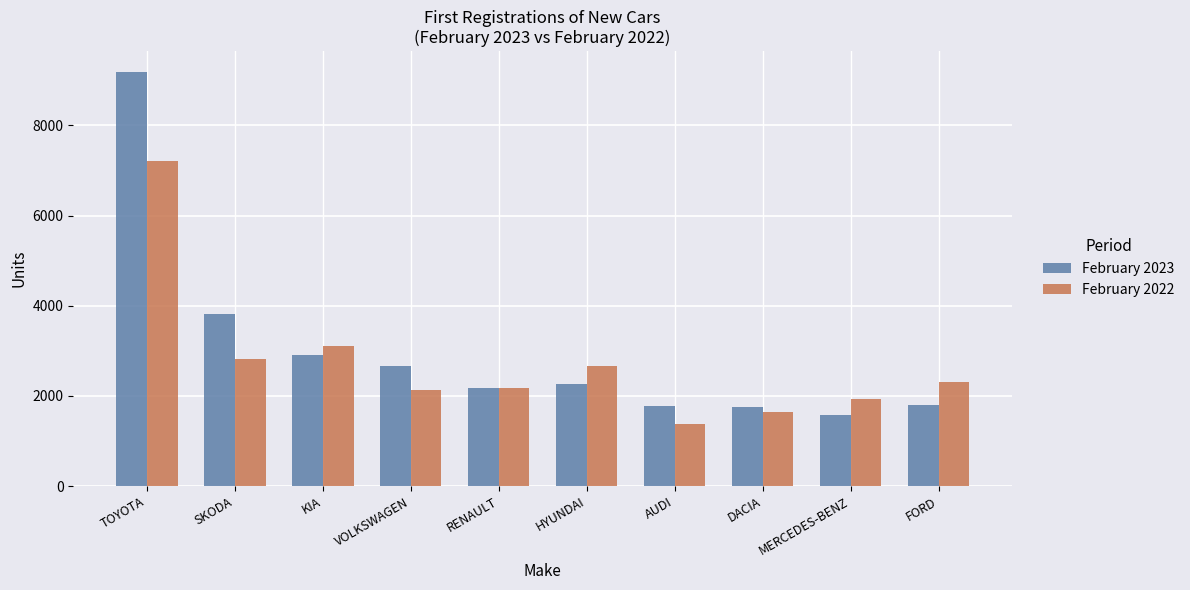

Rank the series by their average value, from highest to lowest.

February 2023, February 2022